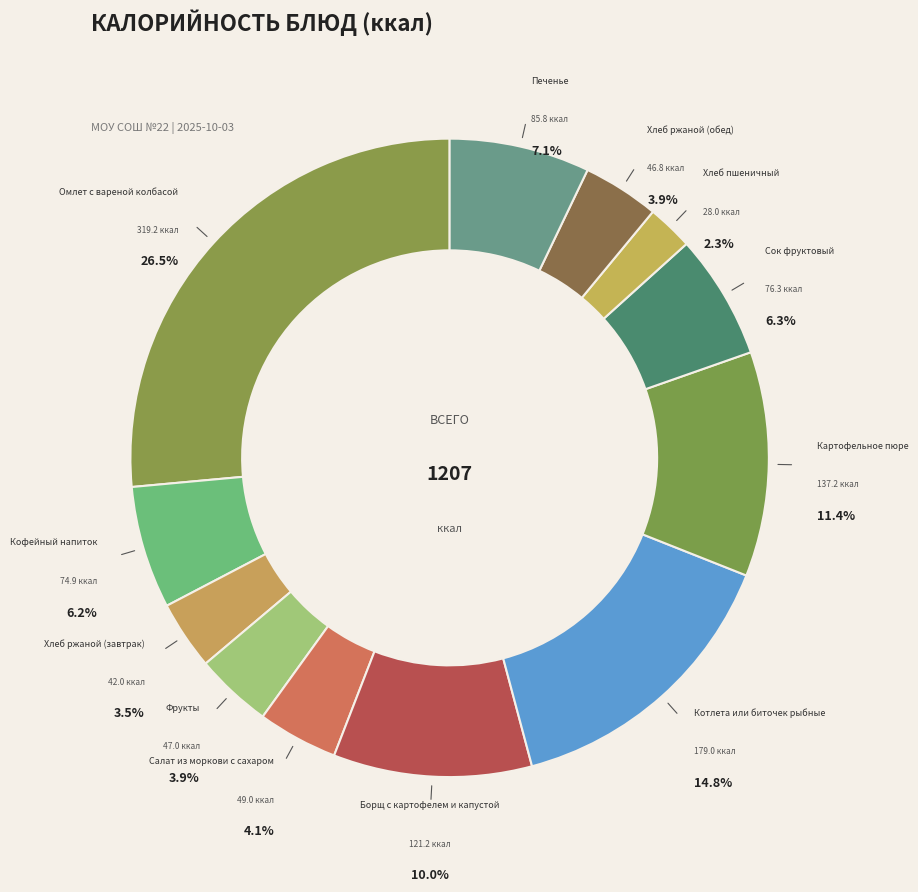

Rank the categories by value from highest to lowest.

Омлет с вареной колбасой, Котлета или биточек рыбные, Картофельное пюре, Борщ с картофелем и капустой, Печенье, Сок фруктовый, Кофейный напиток, Салат из моркови с сахаром, Фрукты, Хлеб ржаной (обед), Хлеб ржаной (завтрак), Хлеб пшеничный